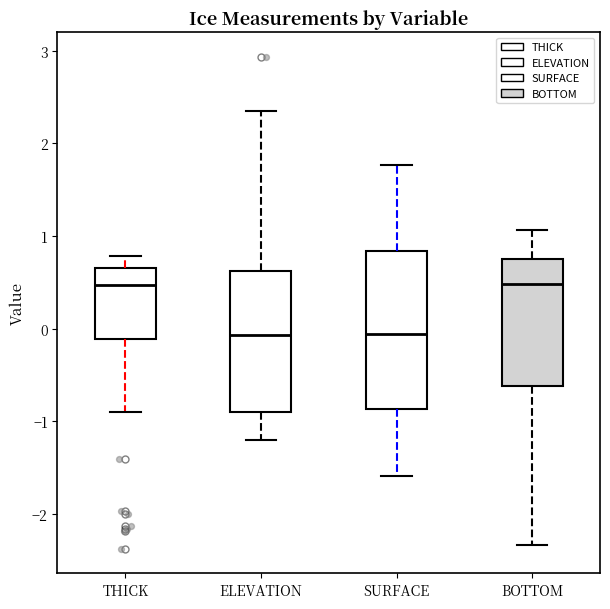

Which box is the tallest, from its lower edge to its upper edge?

SURFACE